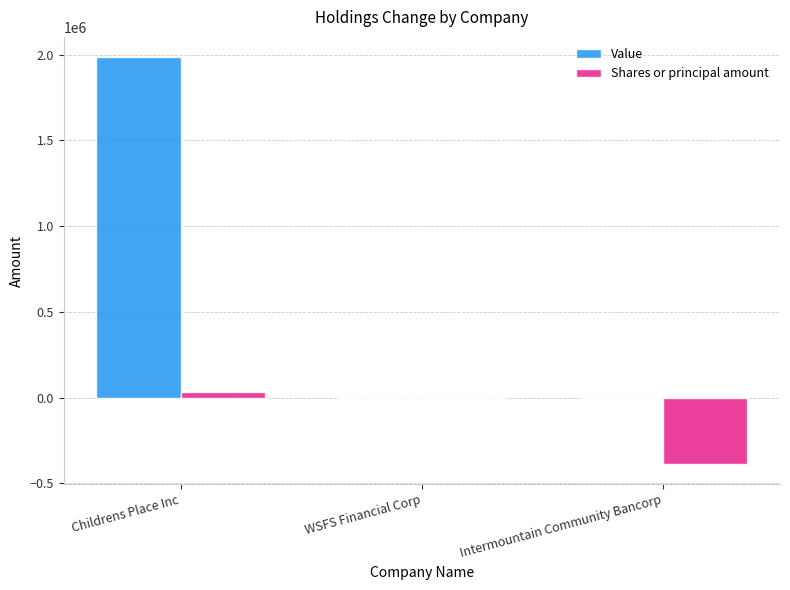

Reading right to left, transcribe all the data shown in this chart.

Value: Intermountain Community Bancorp=0	WSFS Financial Corp=0	Childrens Place Inc=1985000
Shares or principal amount: Intermountain Community Bancorp=-387822	WSFS Financial Corp=-4894	Childrens Place Inc=34830